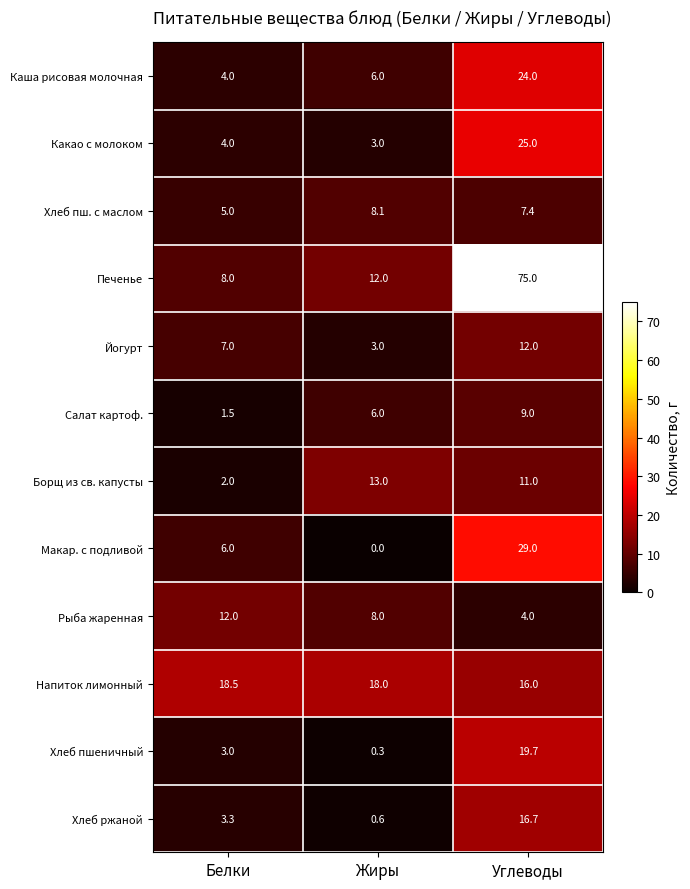

At which category is the sum across all series the highest?

Углеводы